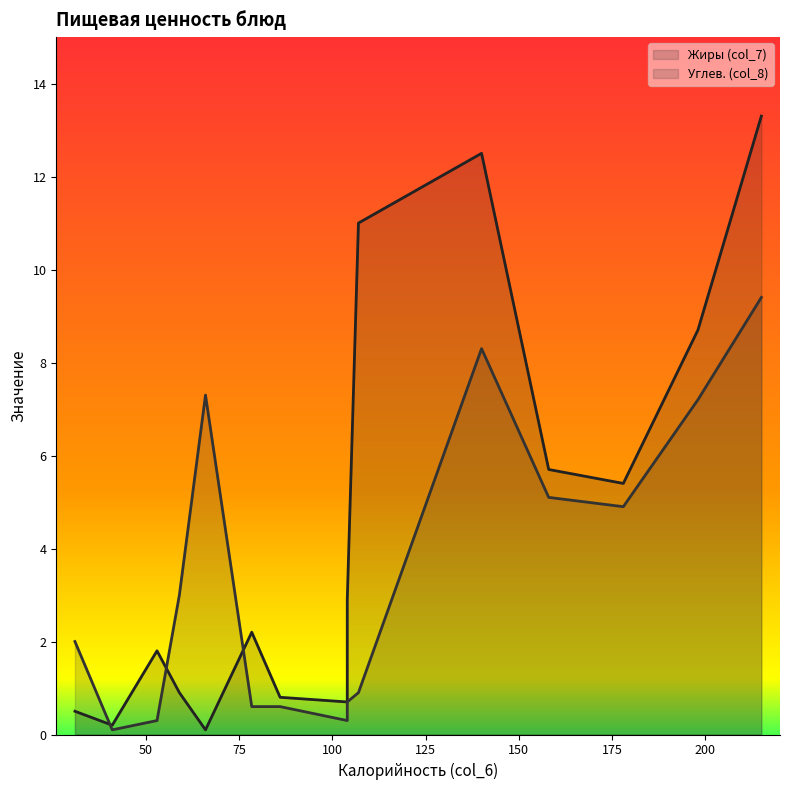

How many data points does each series have?

15